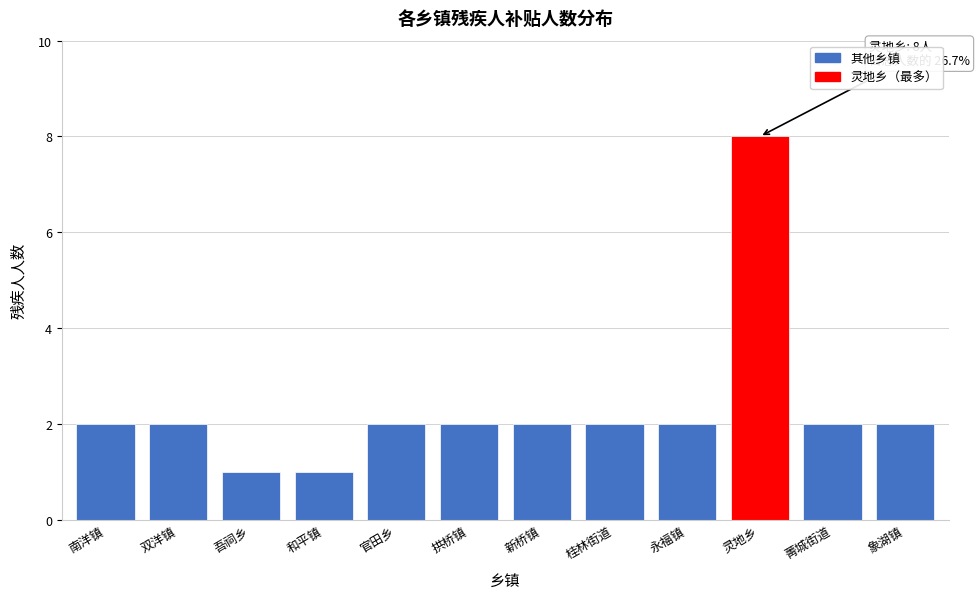

Reading left to right, transcribe all the data shown in this chart.

南洋镇=2	双洋镇=2	吾祠乡=1	和平镇=1	官田乡=2	拱桥镇=2	新桥镇=2	桂林街道=2	永福镇=2	灵地乡=8	菁城街道=2	象湖镇=2